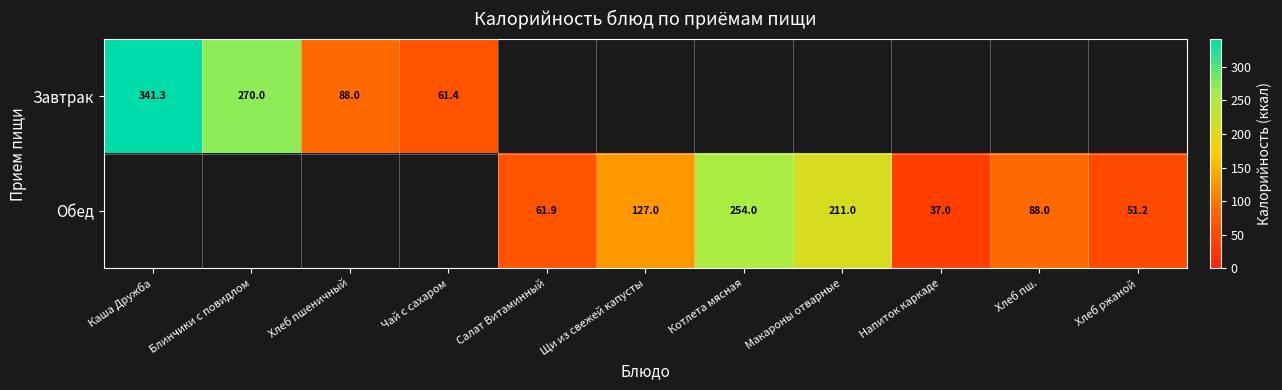

Which series has the widest spread of values?

Завтрак